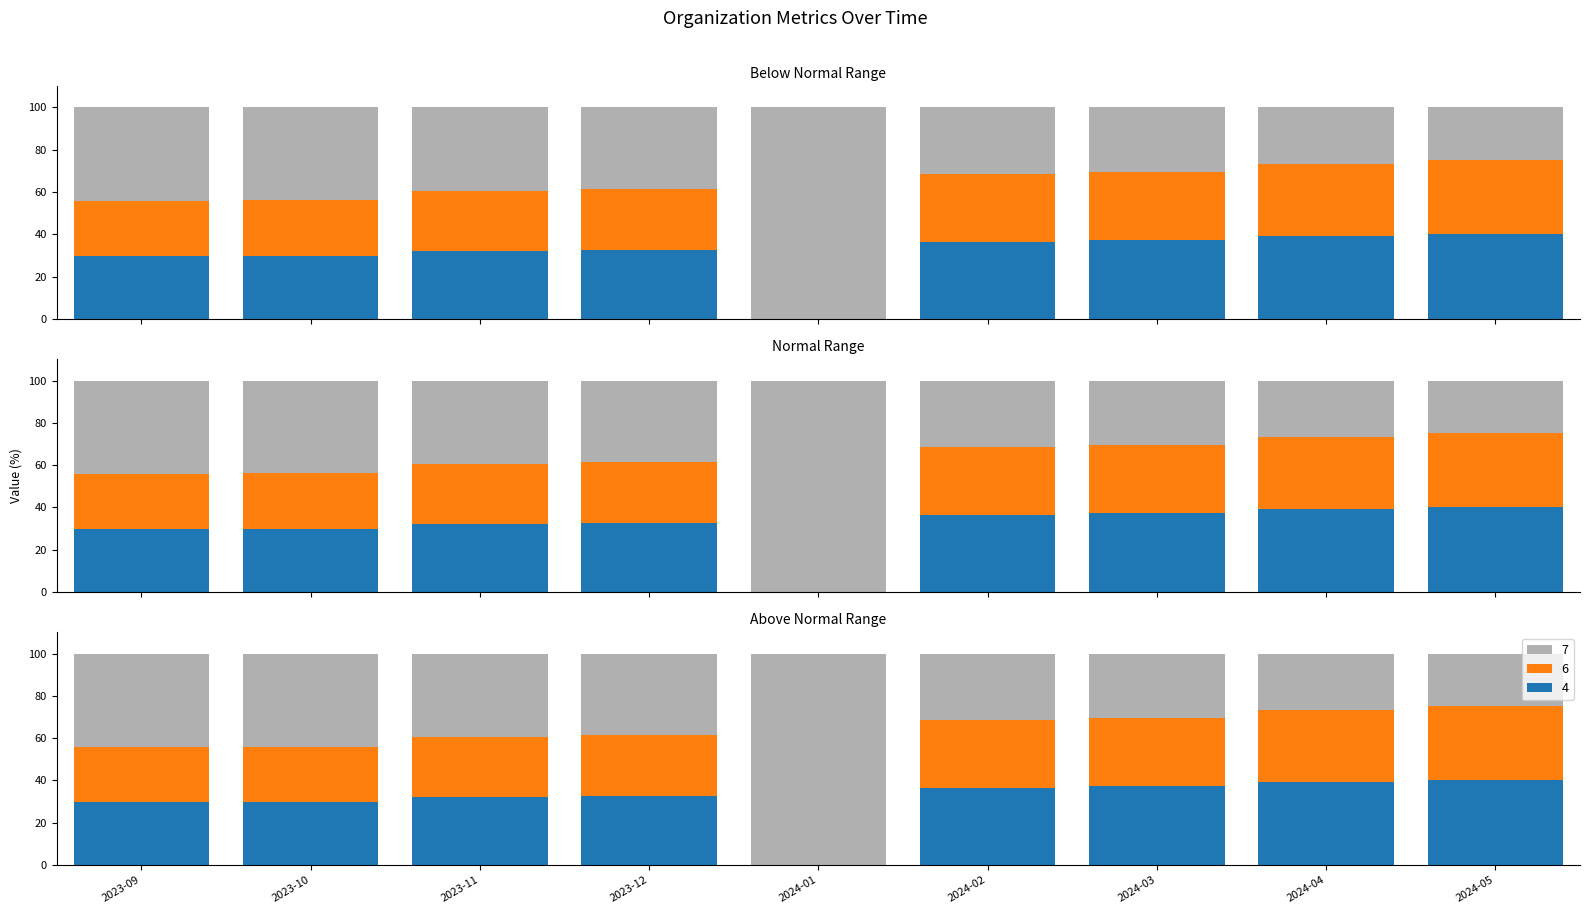

What is the difference between the maximum and minimum values?

75.0